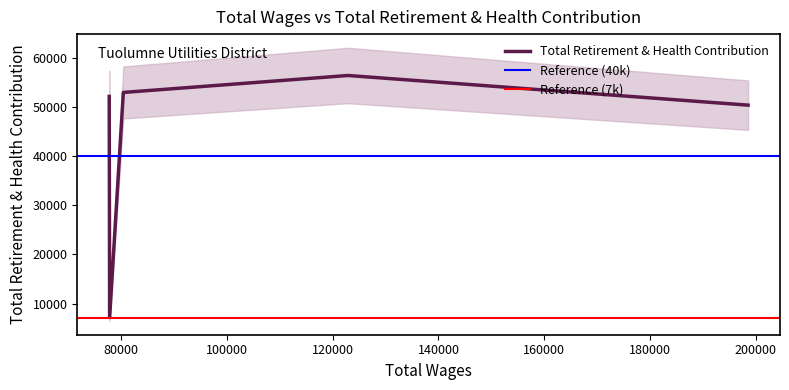

What value does the data have at General Manager?

50425